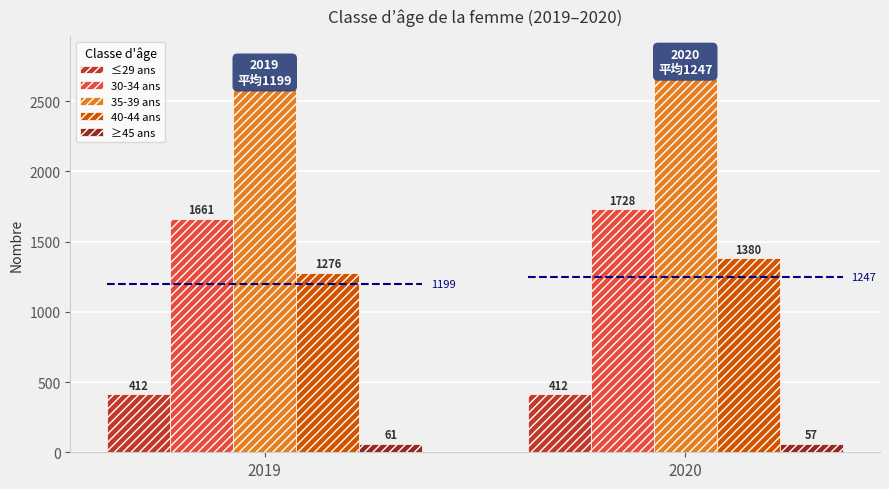

At how many categories does at least one series exceed 516?

2